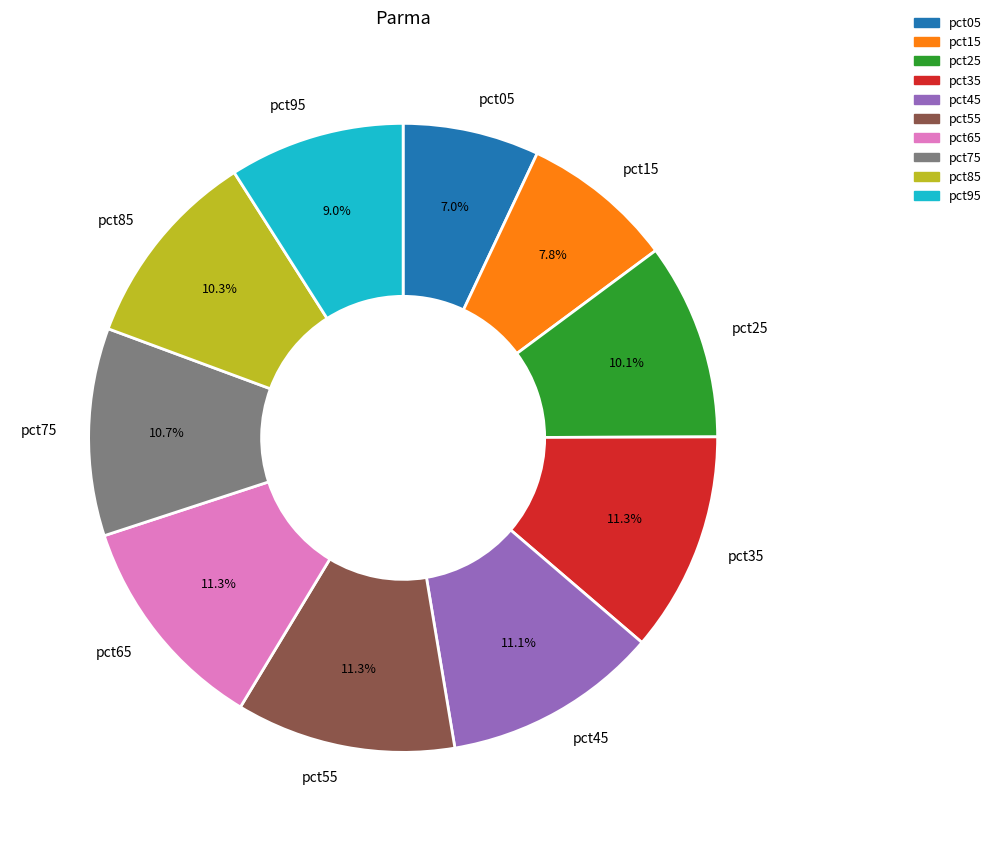

Which category has the smallest portion of the pie?

pct05